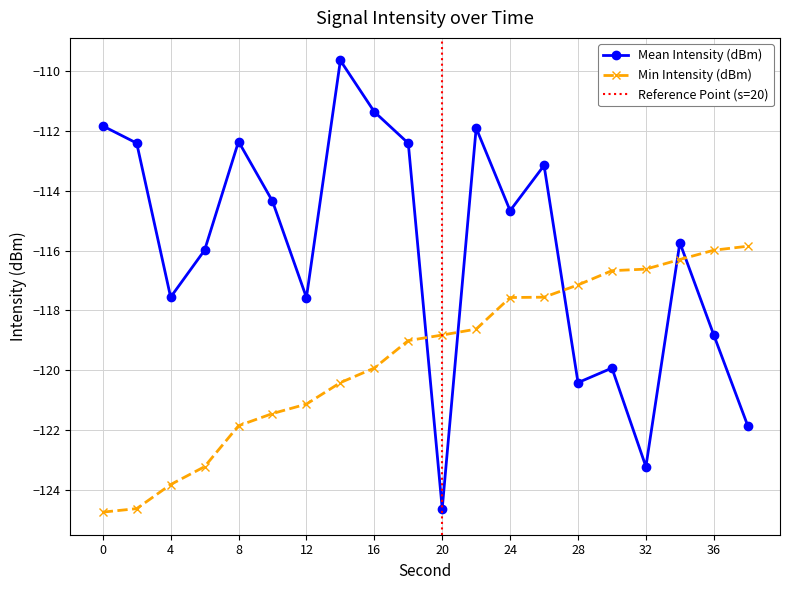

Reading left to right, what are all the values shown in this chart?

Mean Intensity (dBm): 0=-111.8	2=-112.4	4=-117.6	6=-116.0	8=-112.4	10=-114.3	12=-117.6	14=-109.6	16=-111.4	18=-112.4	20=-124.6	22=-111.9	24=-114.7	26=-113.2	28=-120.4	30=-119.9	32=-123.2	34=-115.7	36=-118.8	38=-121.9
Min Intensity (dBm): 0=-124.7	2=-124.6	4=-123.8	6=-123.2	8=-121.9	10=-121.4	12=-121.1	14=-120.4	16=-119.9	18=-119.0	20=-118.8	22=-118.6	24=-117.6	26=-117.6	28=-117.1	30=-116.7	32=-116.6	34=-116.3	36=-116.0	38=-115.9